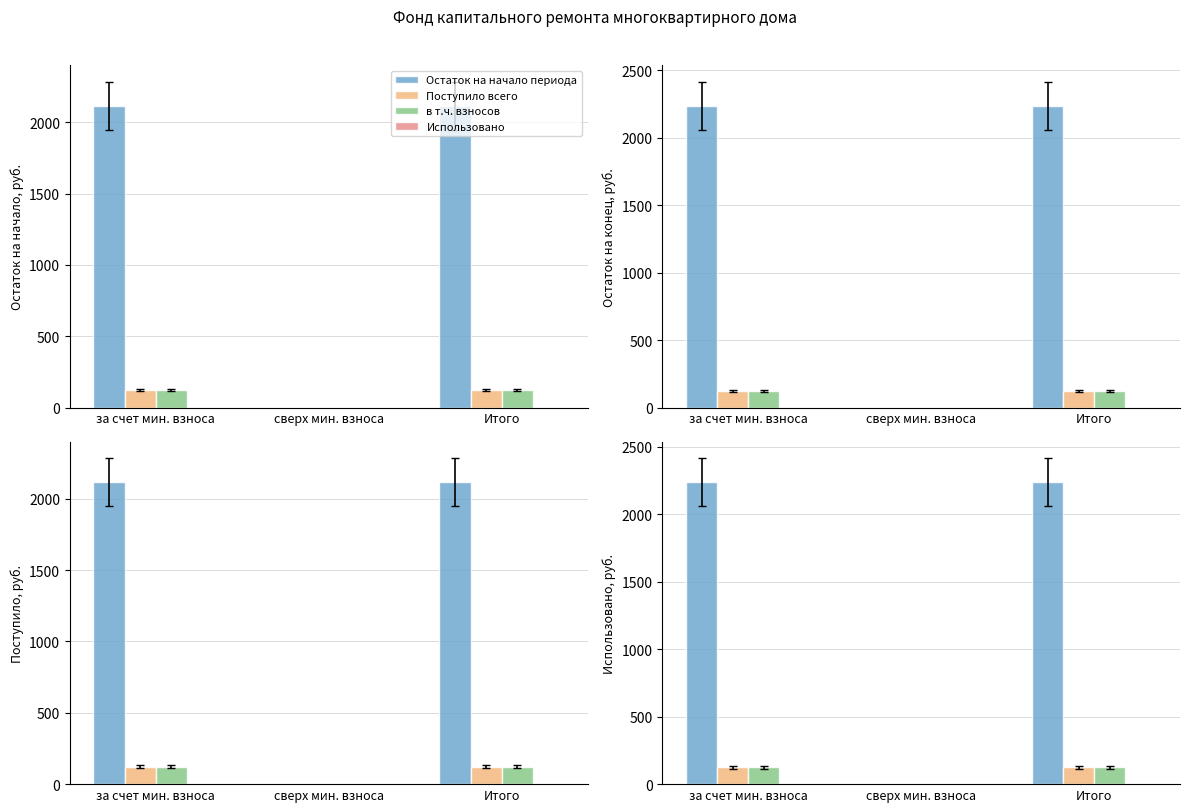

Where is в т.ч. взносов nearest to the value 61?

сверх мин. взноса